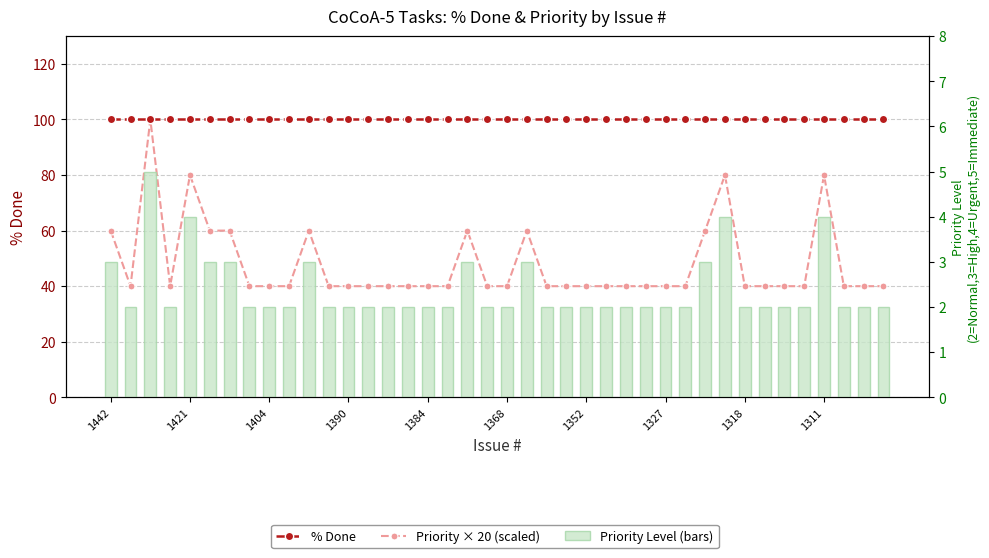

List the series in order of their overall mean, lowest first.

Priority Level, Priority × 20 (scaled), % Done